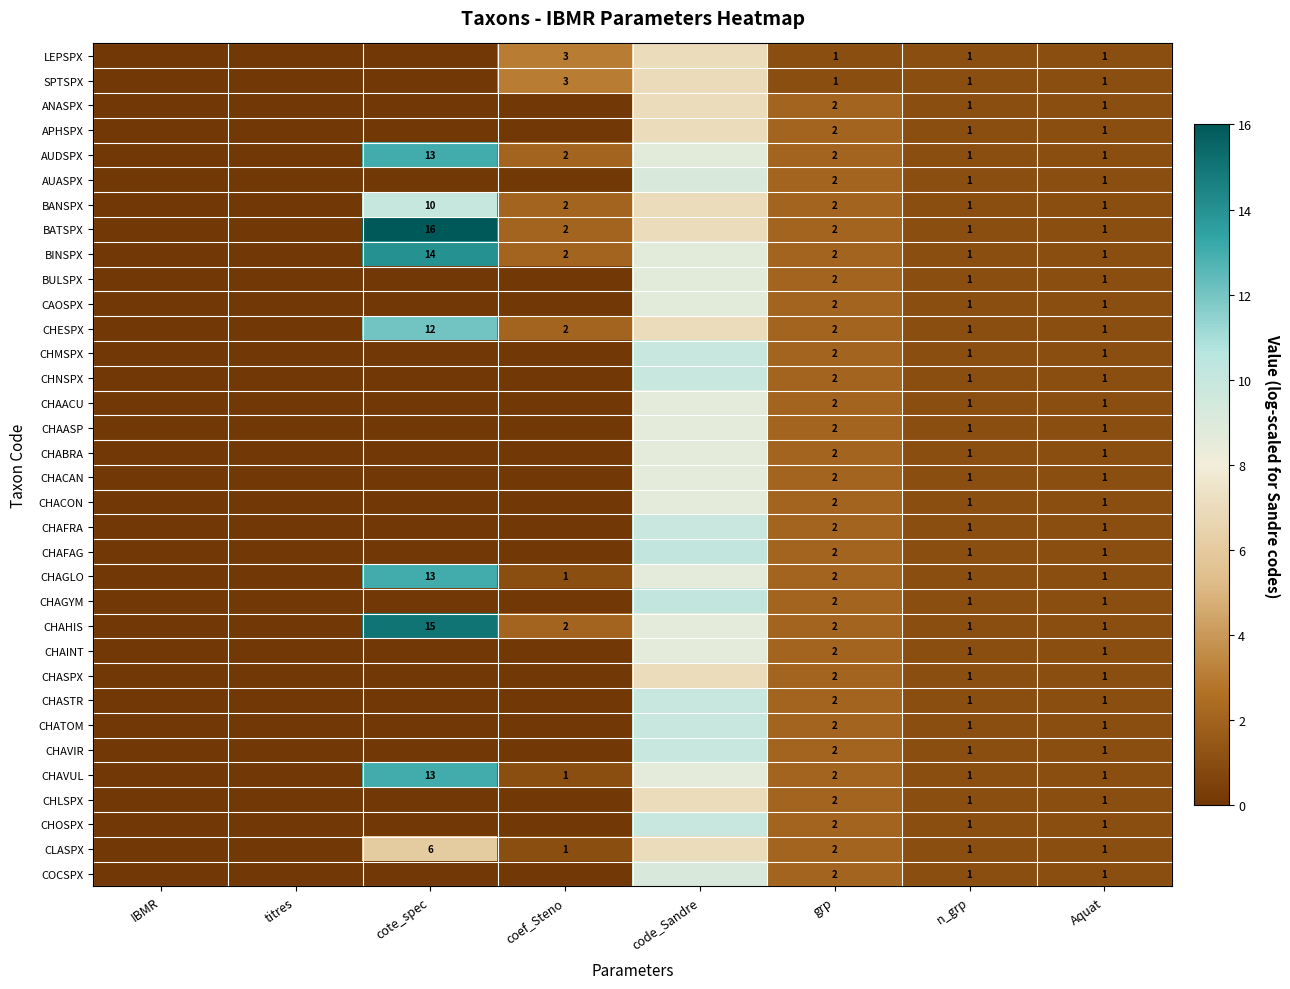

Rank the series by their maximum value, from highest to lowest.

BATSPX, CHAHIS, BINSPX, AUDSPX, CHAGLO, CHAVUL, CHESPX, CHAGYM, CHAFAG, BANSPX, CHOSPX, CHAVIR, CHATOM, CHASTR, CHNSPX, CHMSPX, CHAFRA, AUASPX, COCSPX, CAOSPX, BULSPX, CHAINT, CHACON, CHACAN, CHABRA, CHAASP, CHAACU, CHLSPX, CLASPX, CHASPX, APHSPX, ANASPX, LEPSPX, SPTSPX